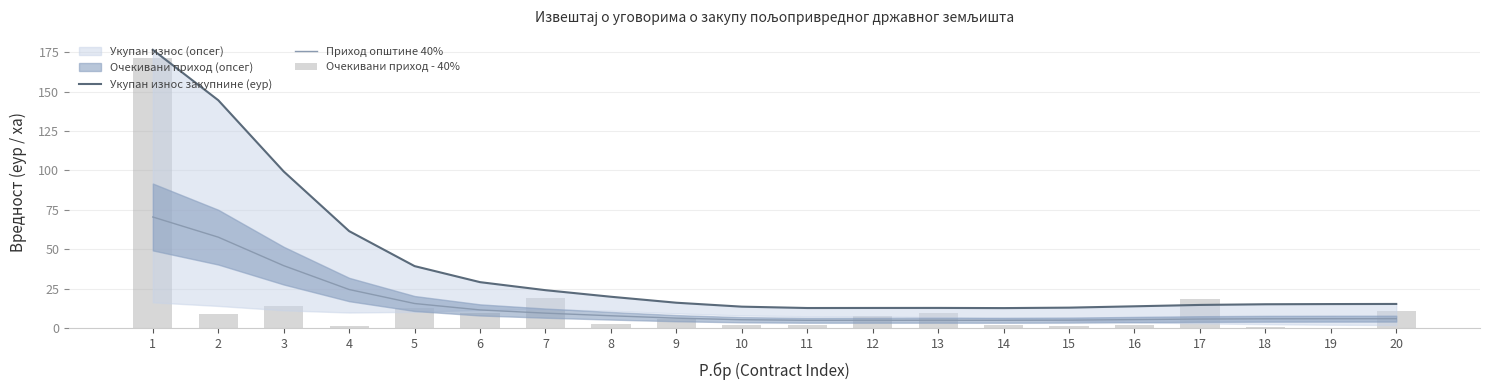

Which series has the largest total across all categories?

Укупан износ закупнине (еур)